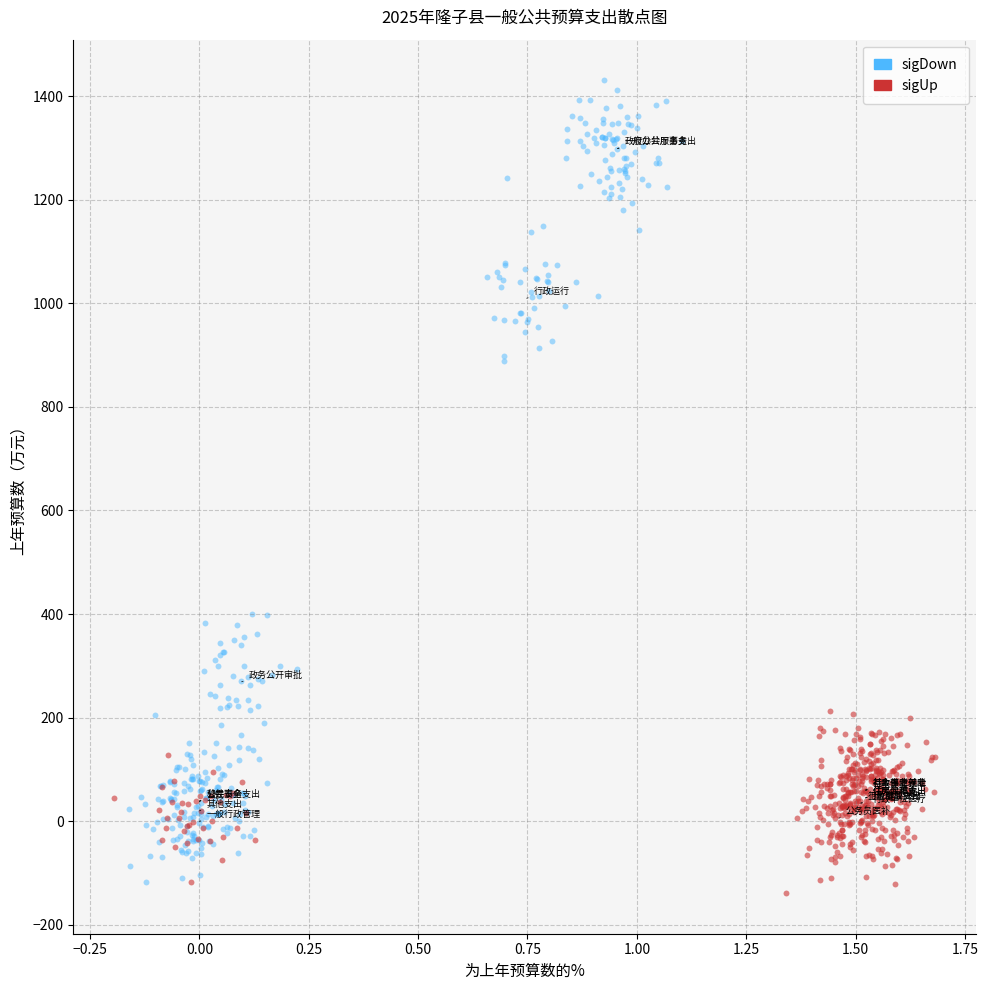

What are all the series names shown in the legend?

sigDown, sigUp